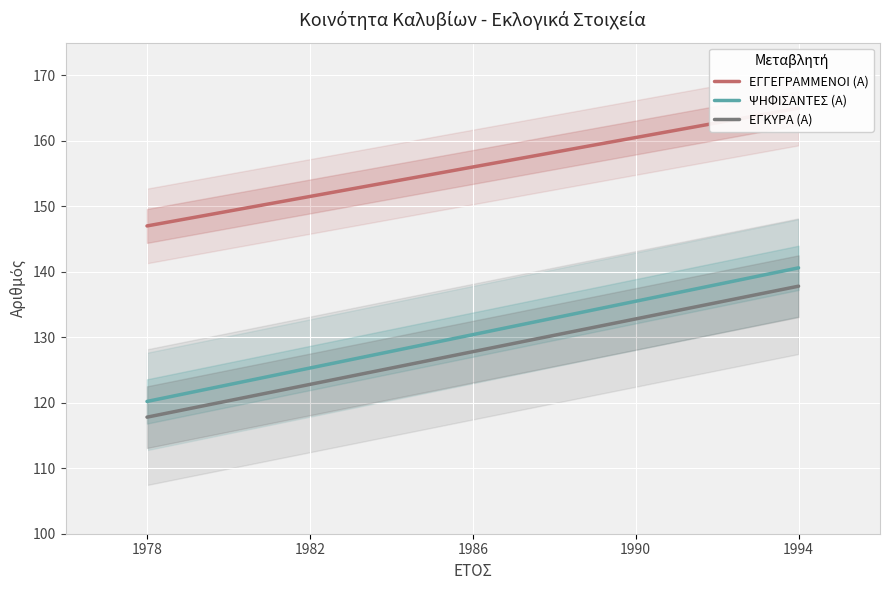

What are all the series names shown in the legend?

ΕΓΓΕΓΡΑΜΜΕΝΟΙ (Α), ΨΗΦΙΣΑΝΤΕΣ (Α), ΕΓΚΥΡΑ (Α)